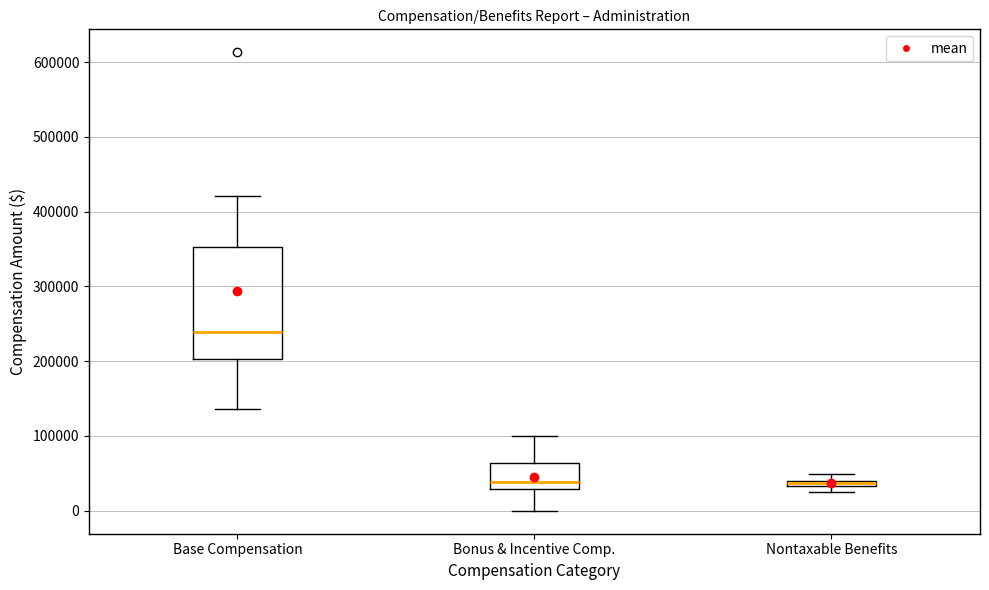

Where does the median line of the box for Bonus & Incentive Comp. sit on the y-axis? The values are not printed on the chart, so give them approximately, as read against the axis.

40000